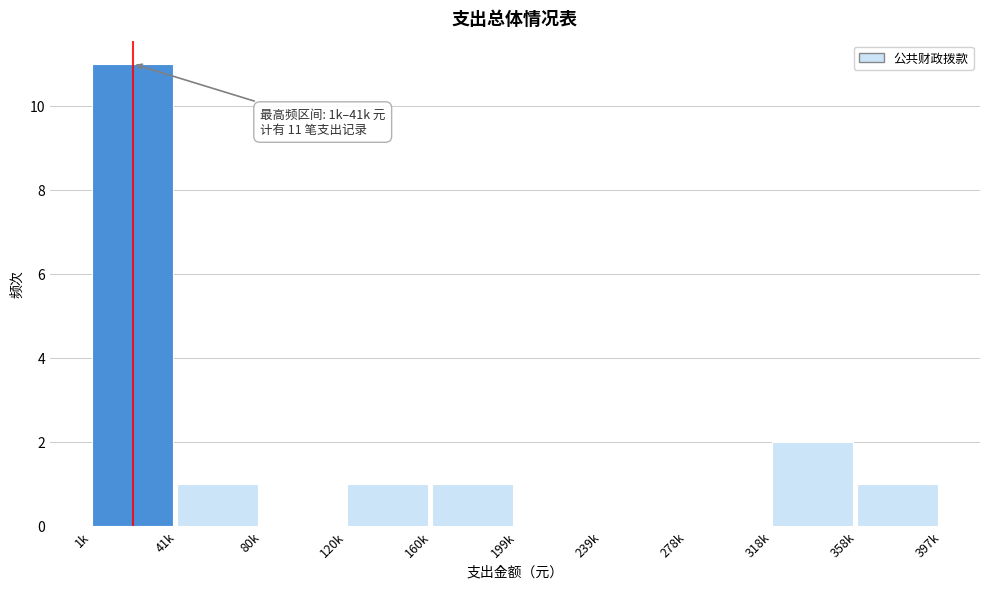

Reading left to right, extract all data points from this chart.

1k=11	41k=1	80k=0	120k=1	160k=1	199k=0	239k=0	278k=0	318k=2	358k=1